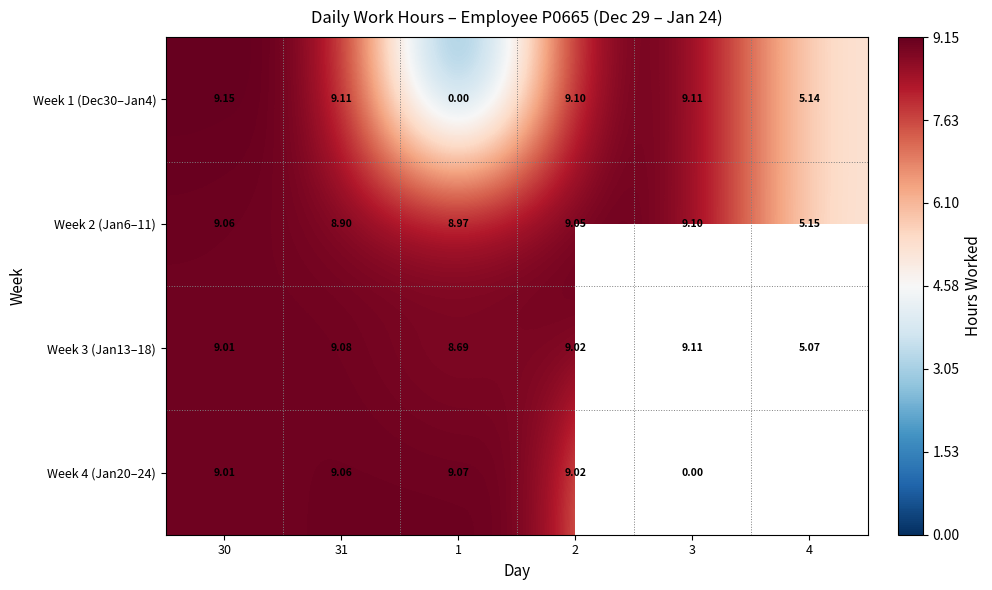

Rank the categories by Week 3 (Jan13–18) value from highest to lowest.

3, 31, 2, 30, 1, 4